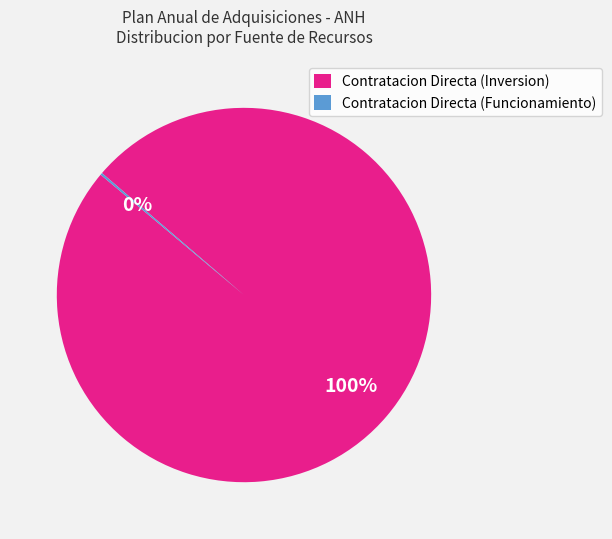

Does any single category account for the majority?

Yes